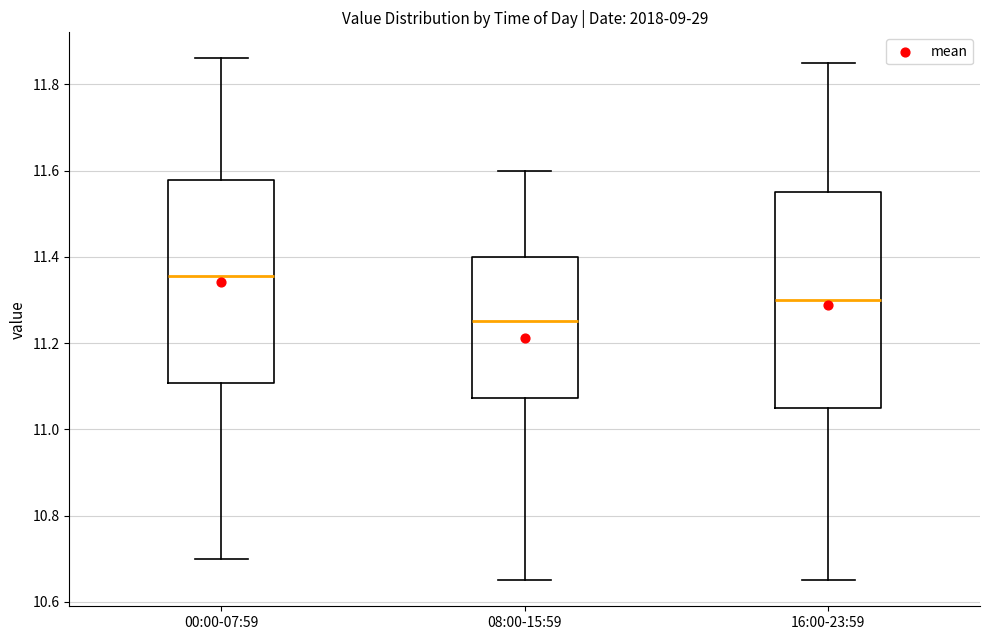

Where does the median line of the box for 08:00-15:59 sit on the y-axis? The values are not printed on the chart, so give them approximately, as read against the axis.

11.26